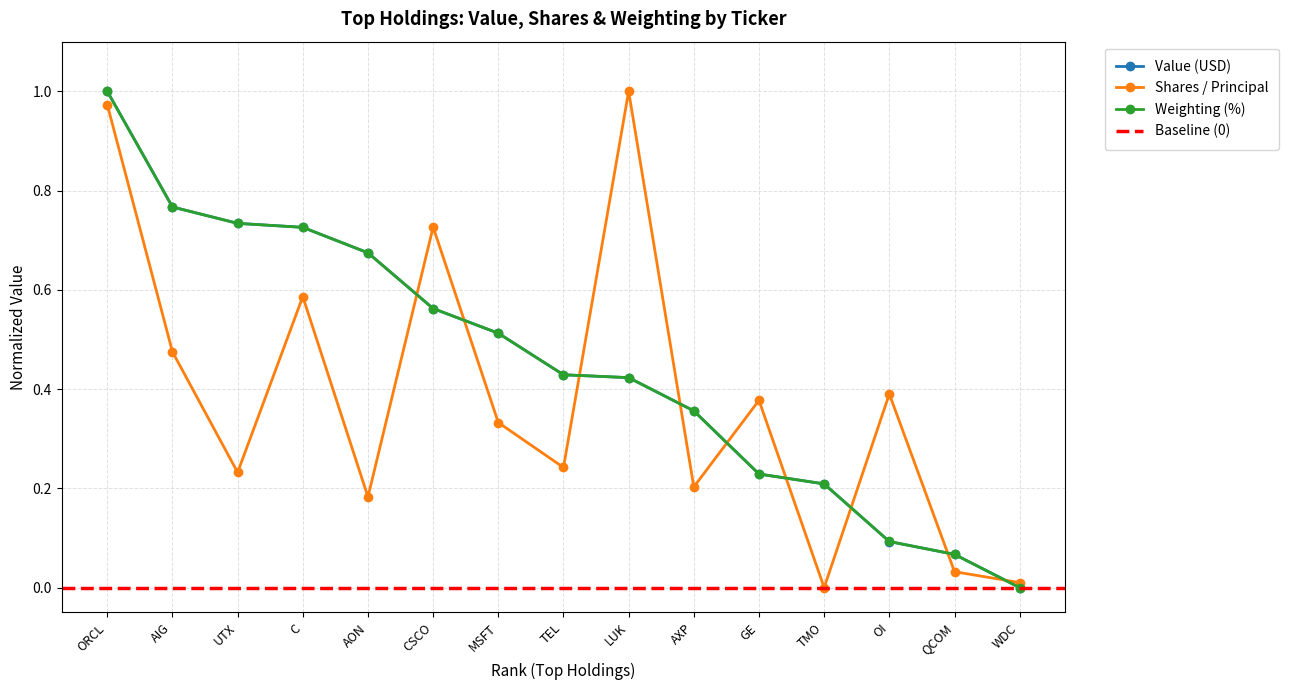

What is the label of the 12th point from the left?

TMO